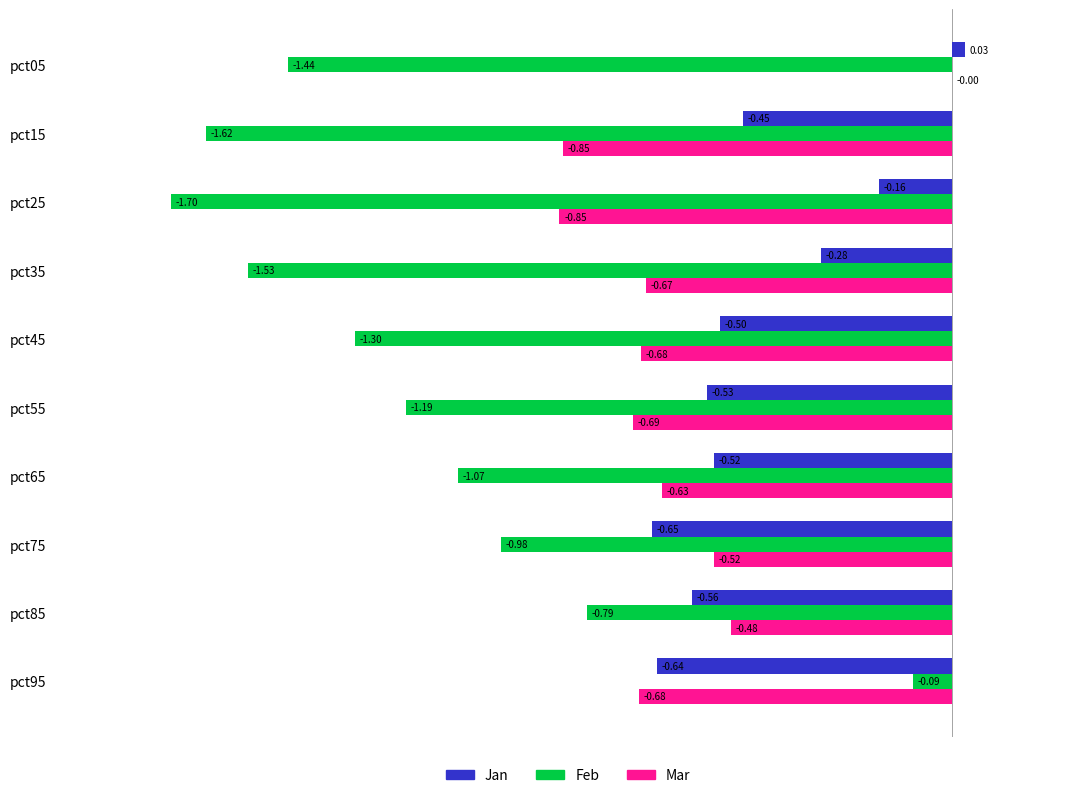

Between pct15 and pct35, which series saw the biggest shift?

Mar